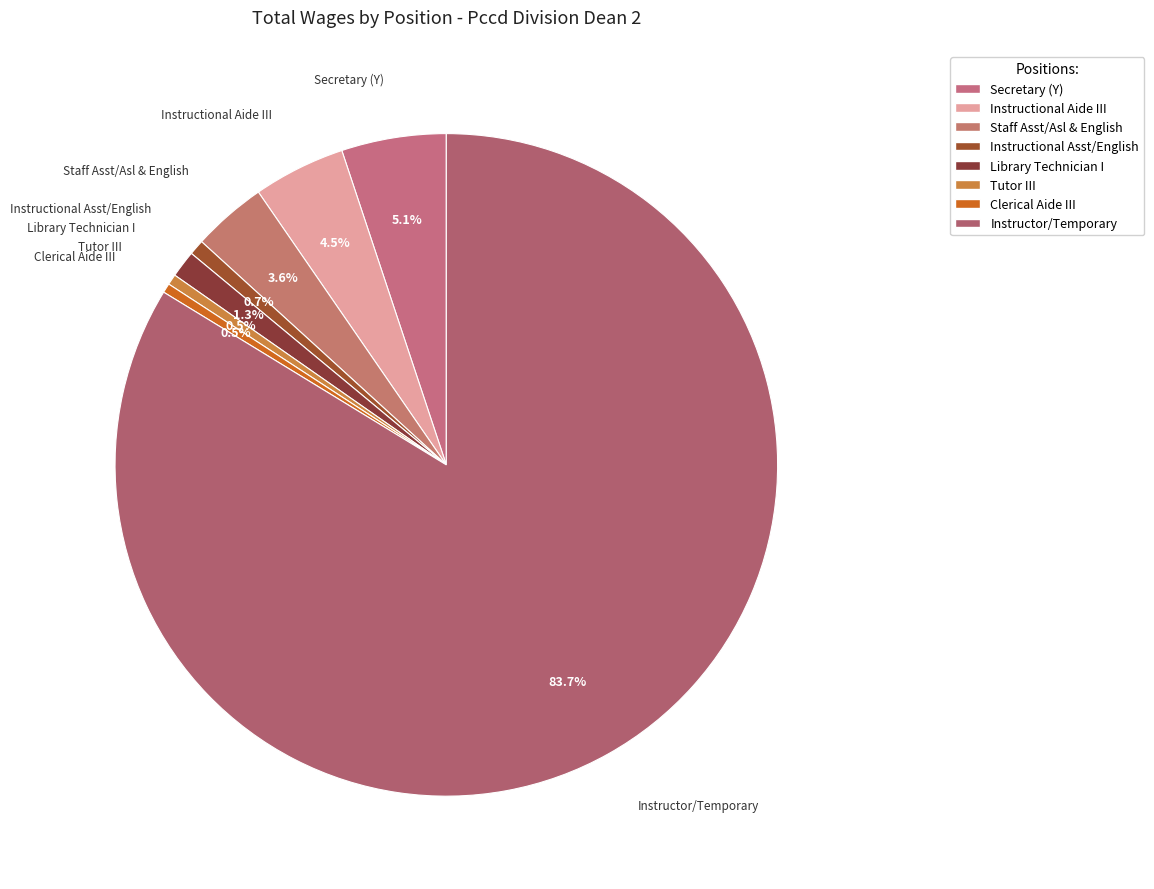

Which has a higher value, Tutor III or Instructional Asst/English?

Instructional Asst/English